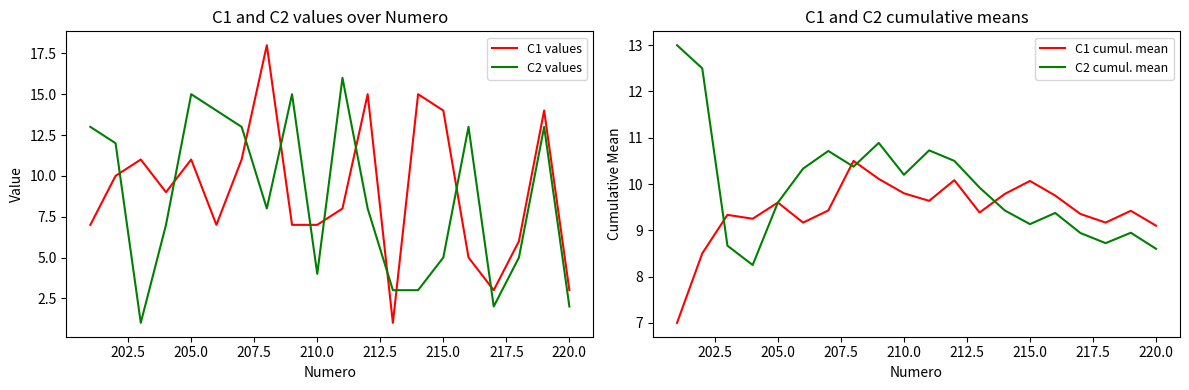

True or false: C2 values and C1 values cross at least once.

True